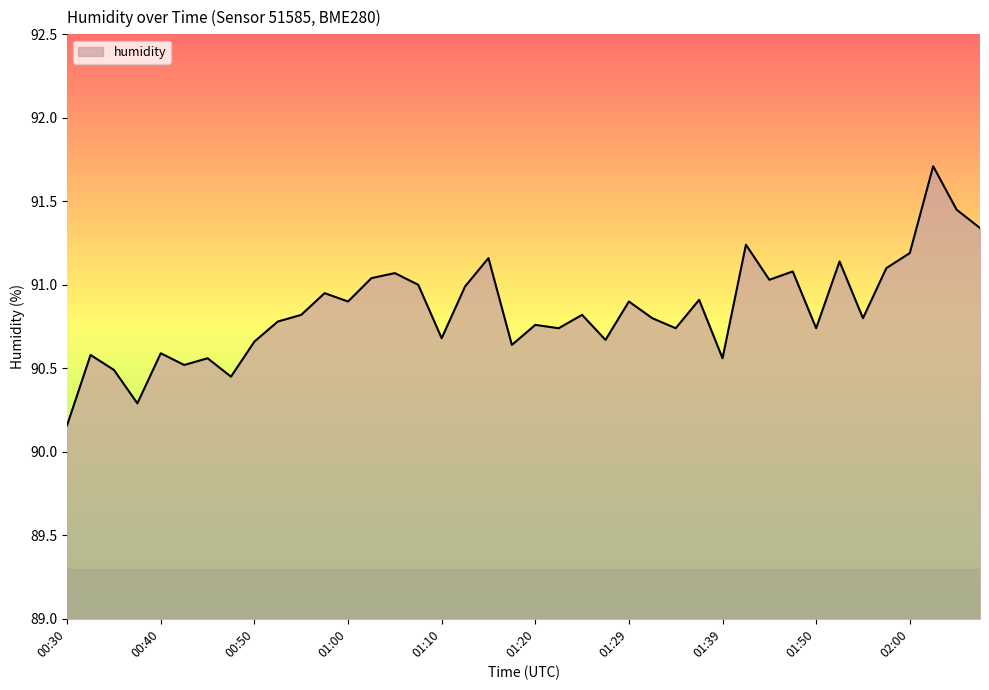

What is the greatest value displayed?

91.7